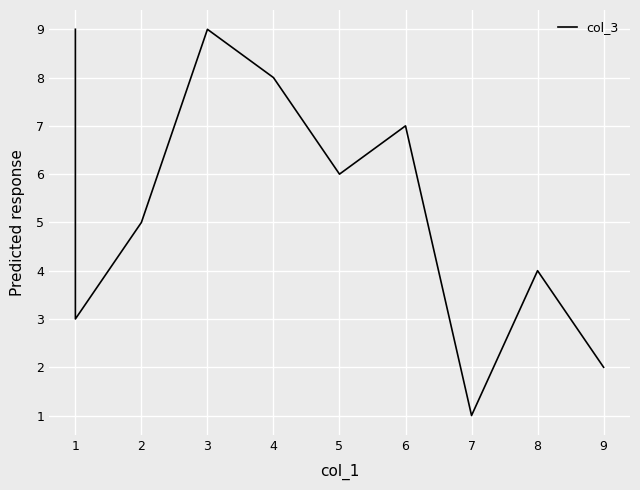

Is it true that col_8 equals 2 at 9?

False